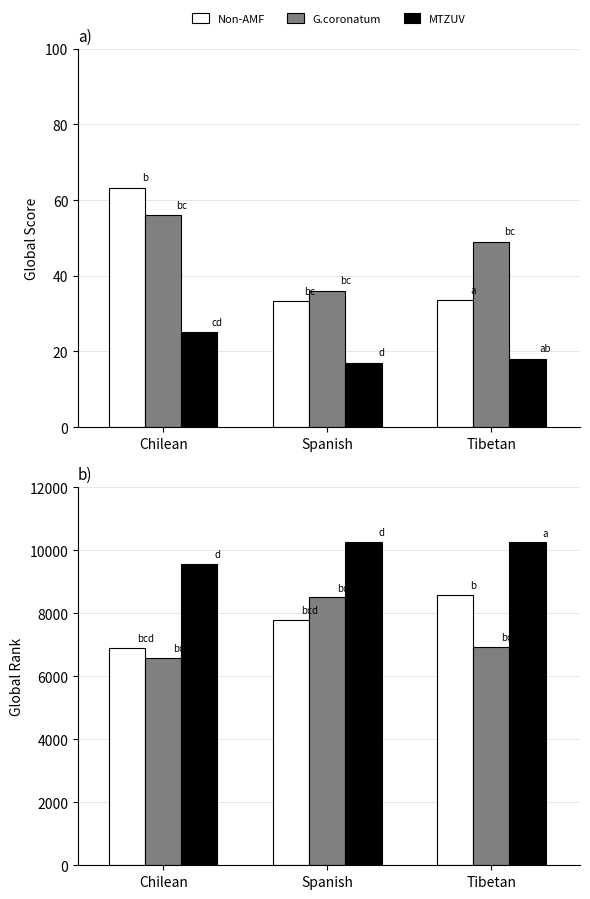

Is it true that Non-AMF equals 7776.8 at Spanish?

True